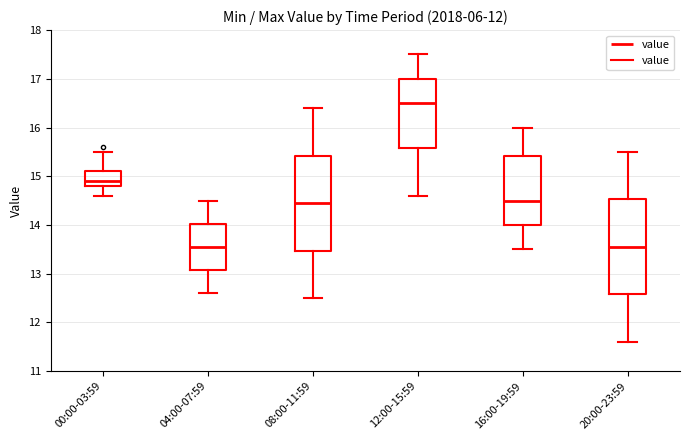

Which box has the highest median line?

12:00-15:59